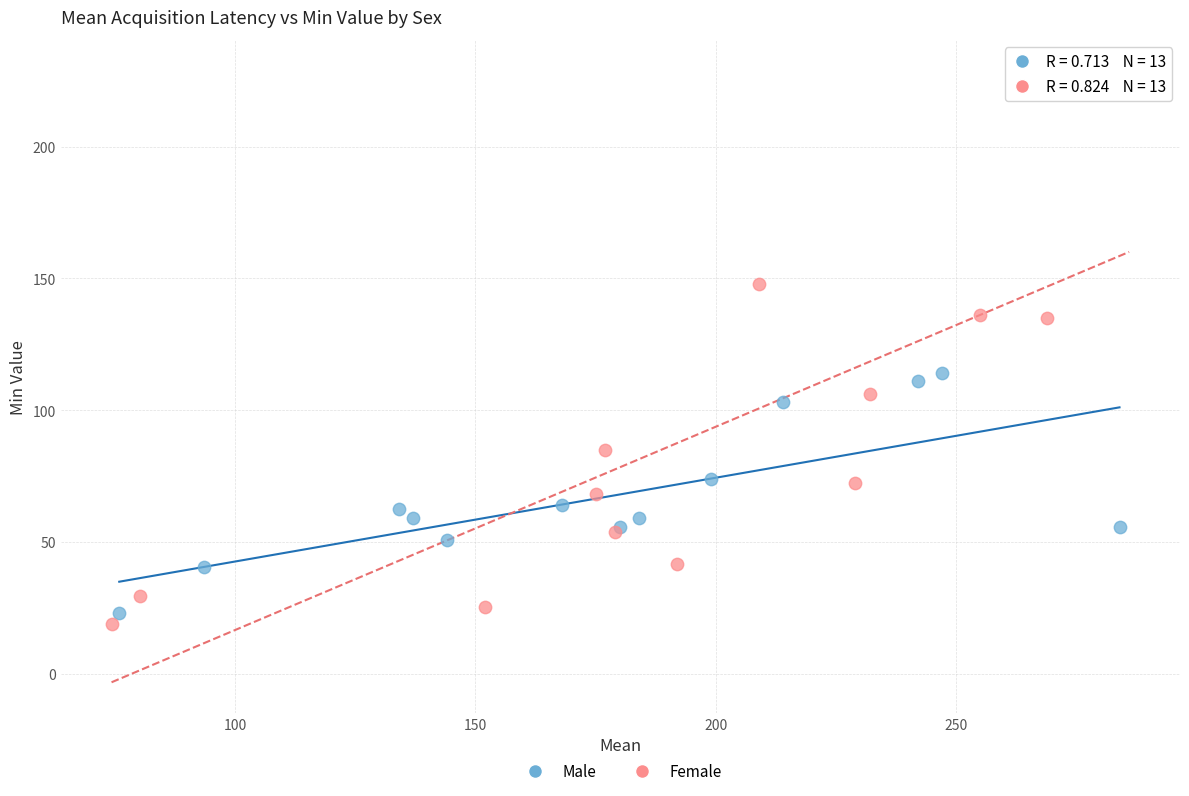

Which series contains the highest Y value?

Female